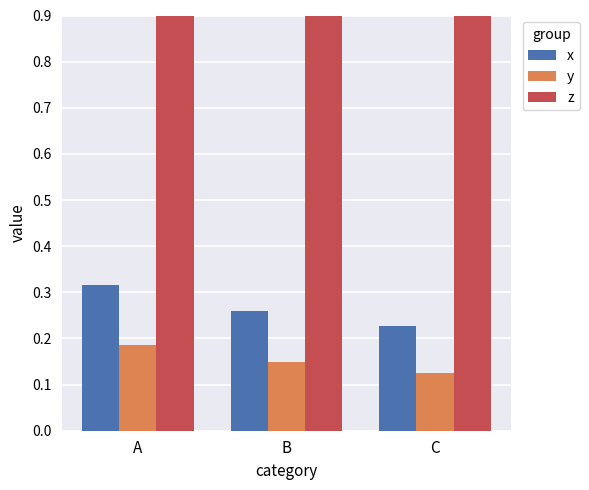

At C, list the series in order from smallest to largest.

y, x, z